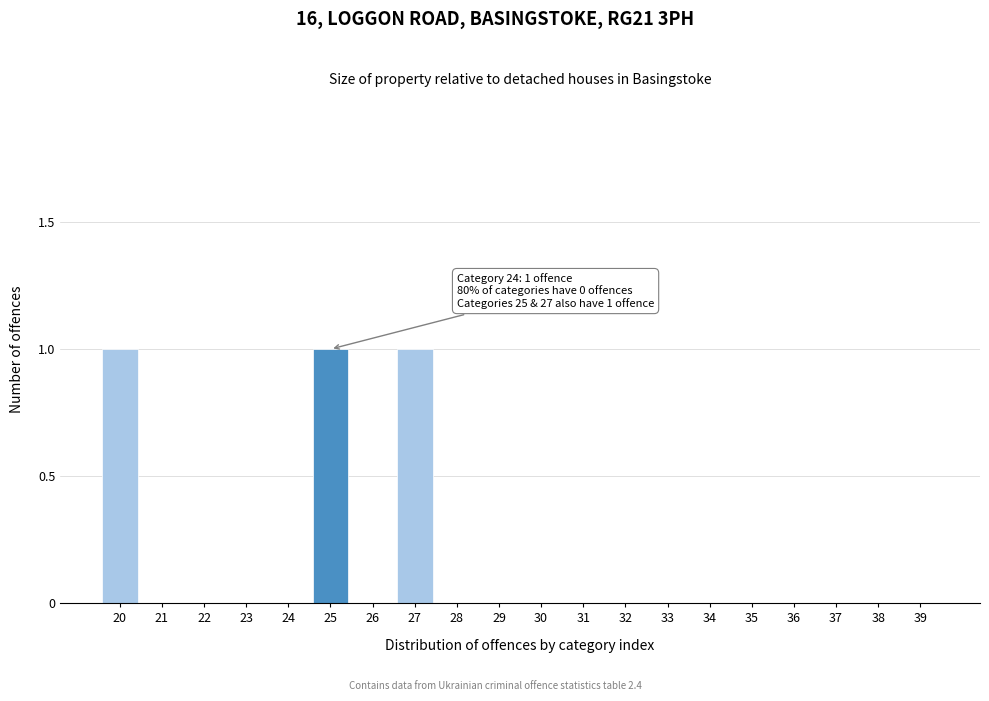

Reading left to right, extract all data points from this chart.

20=1	21=0	22=0	23=0	24=0	25=1	26=0	27=1	28=0	29=0	30=0	31=0	32=0	33=0	34=0	35=0	36=0	37=0	38=0	39=0